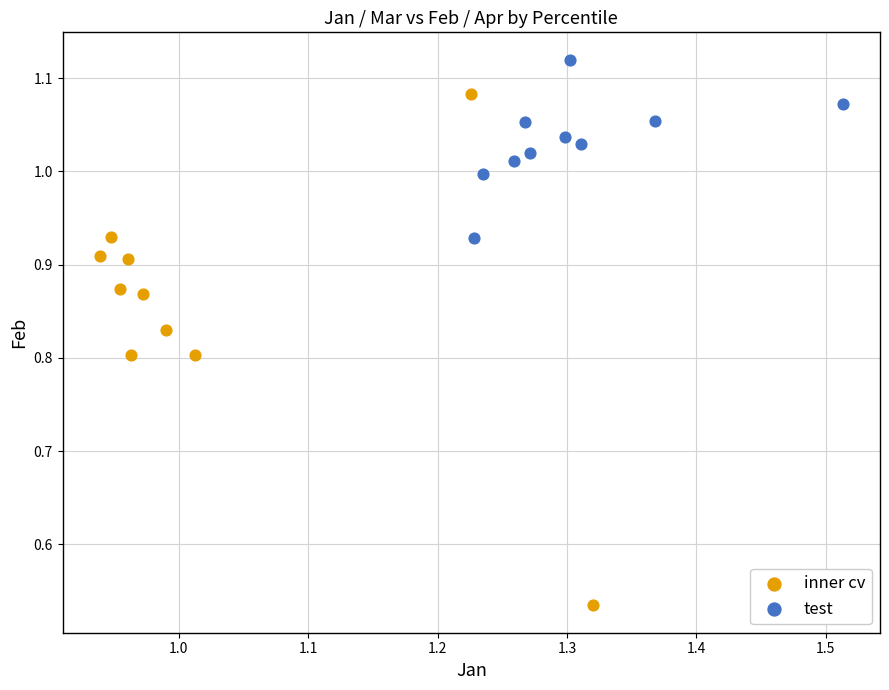

Which series reaches the maximum Y coordinate?

test